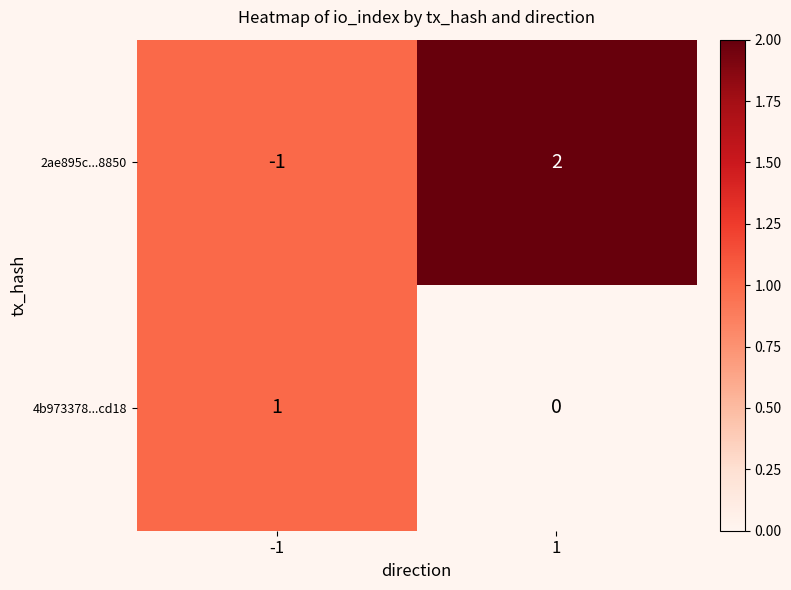

Count the number of data series in this chart.

2